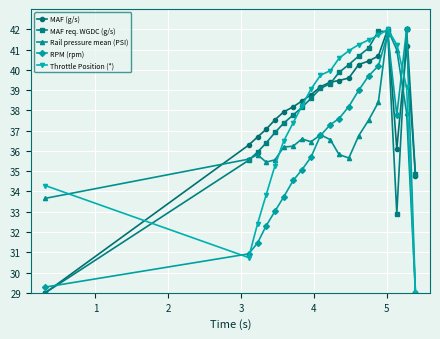

Does the chart display data point markers on the line(s)?

Yes